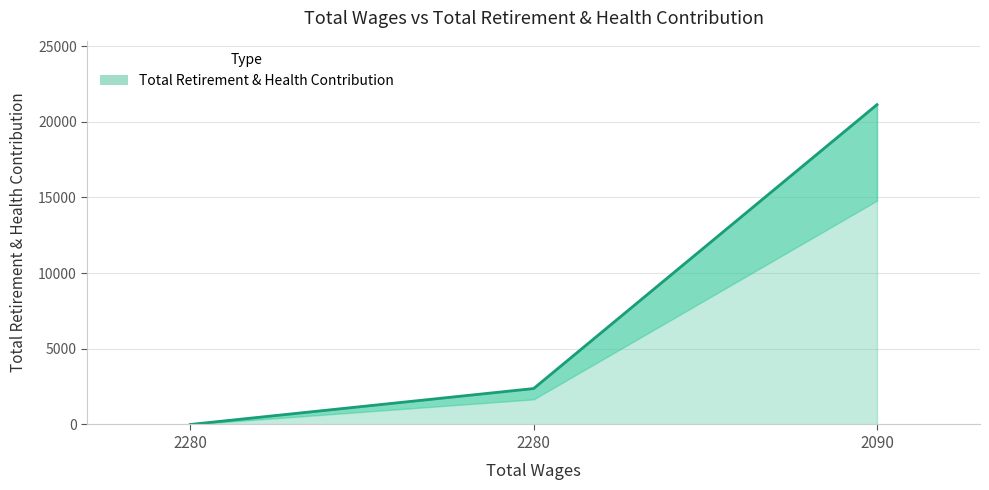

What is the sum of the values at 2280.0 and 2090.0?

21132